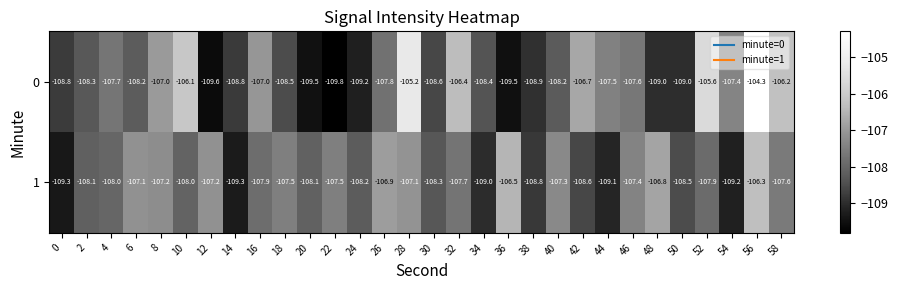

Read the 0 value at 8.

-107.0